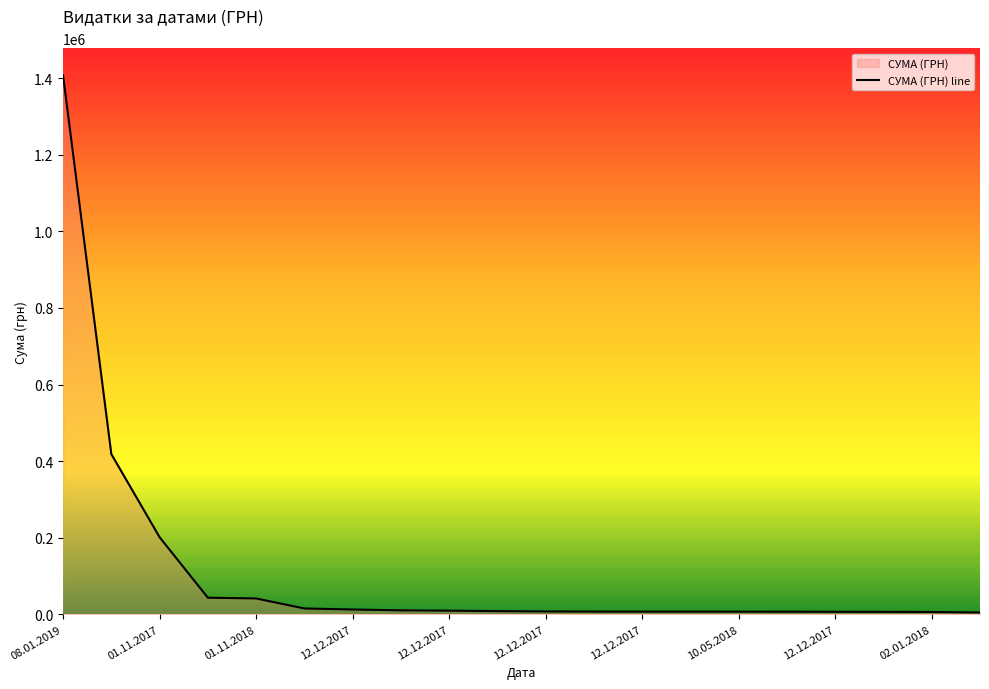

Rank the categories by value from lowest to highest.

19, 18, 17, 16, 15, 14, 13, 12, 11, 10, 02.01.2018, 12.12.2017, 10.05.2018, 12.12.2017, 12.12.2017, 12.12.2017, 12.12.2017, 01.11.2018, 01.11.2017, 08.01.2019